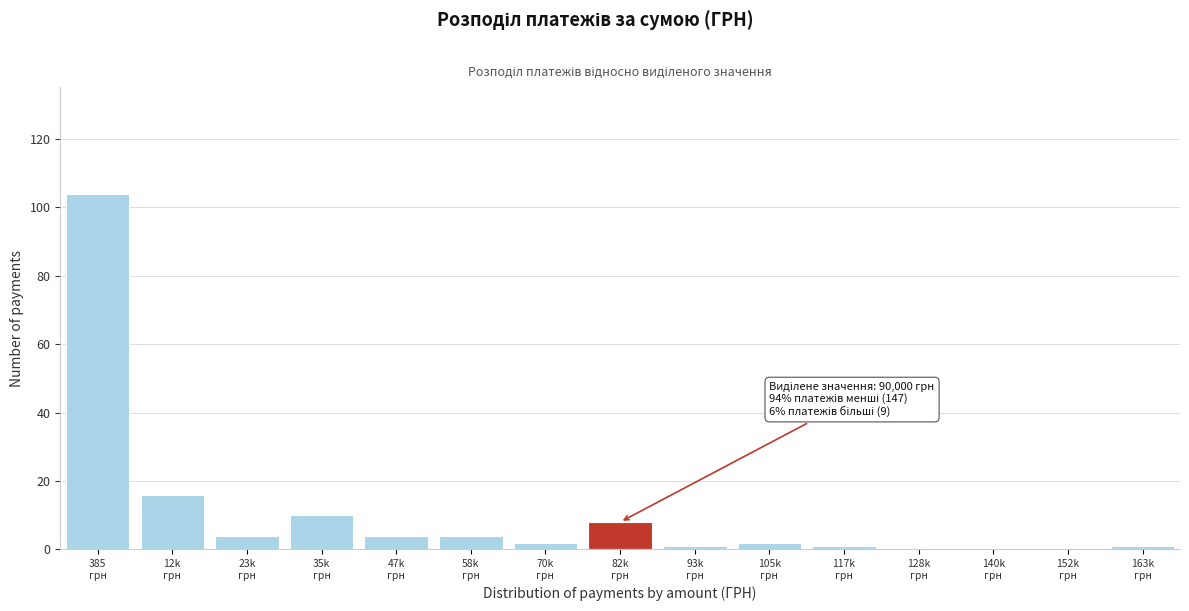

What is the greatest value displayed?

104